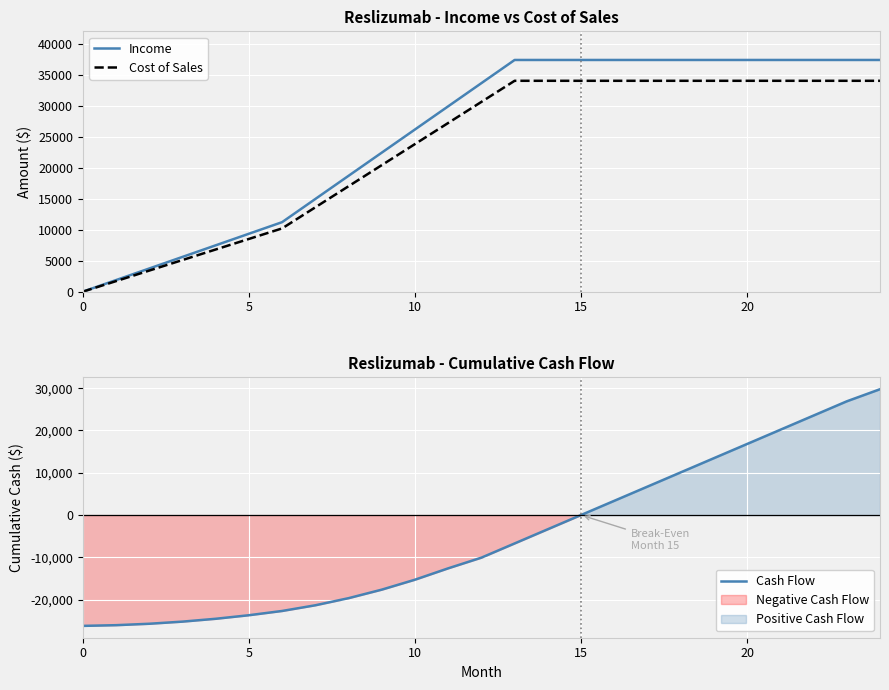

What is the highest value of the Cash Flow series?

29752